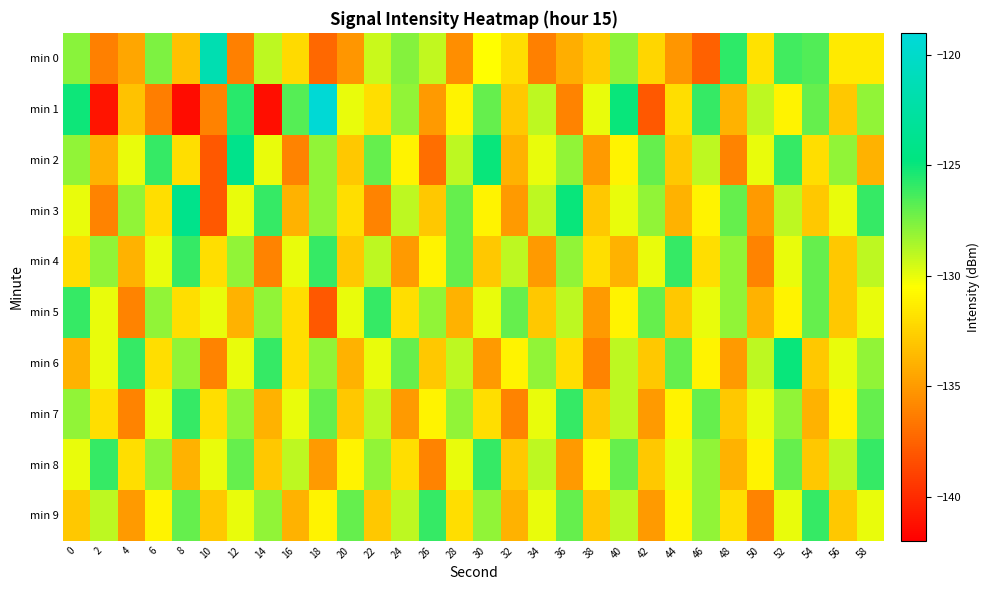

What is the total value across all series at 54?

-1298.6